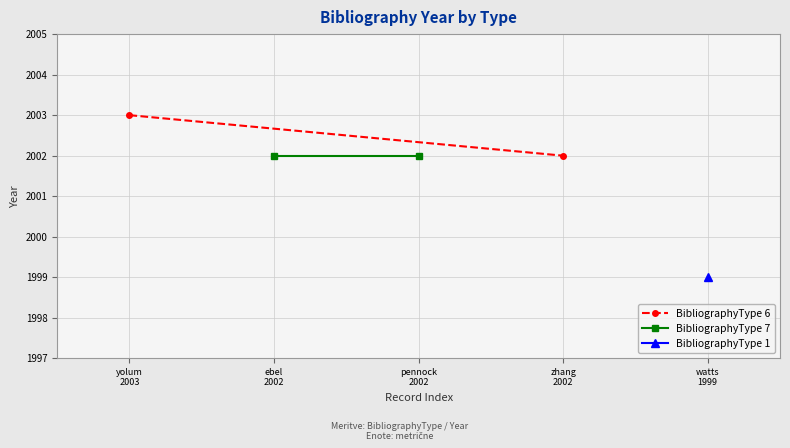

Which series has the largest total across all categories?

BibliographyType 6